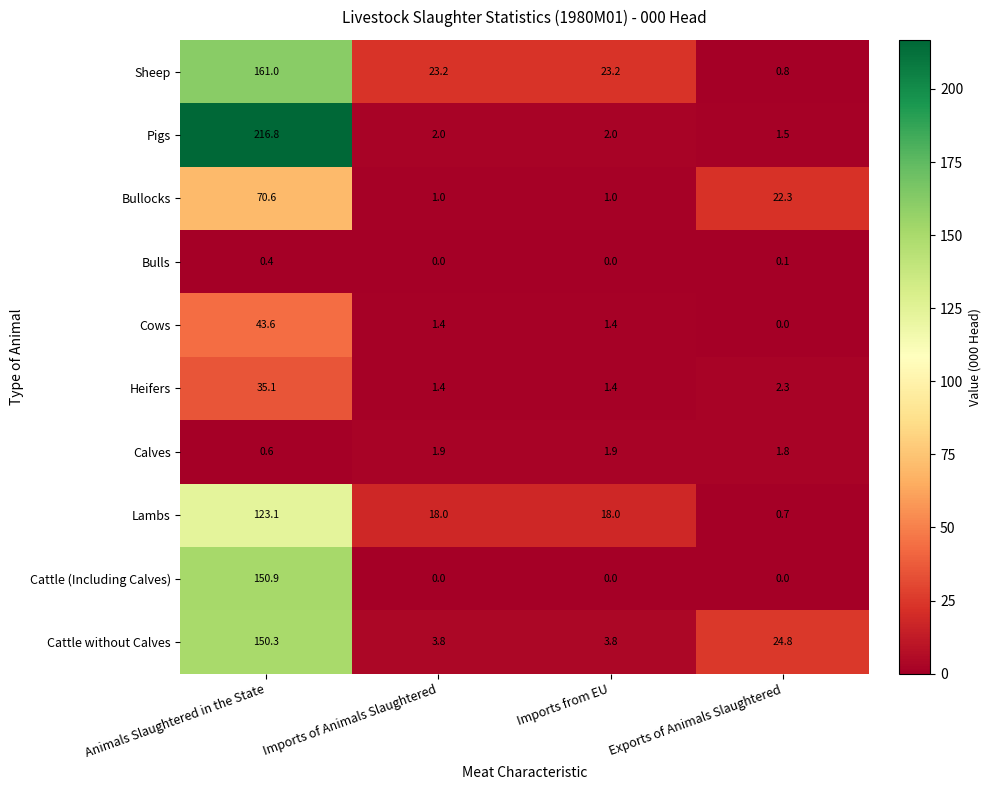

How many series are shown in this chart?

10